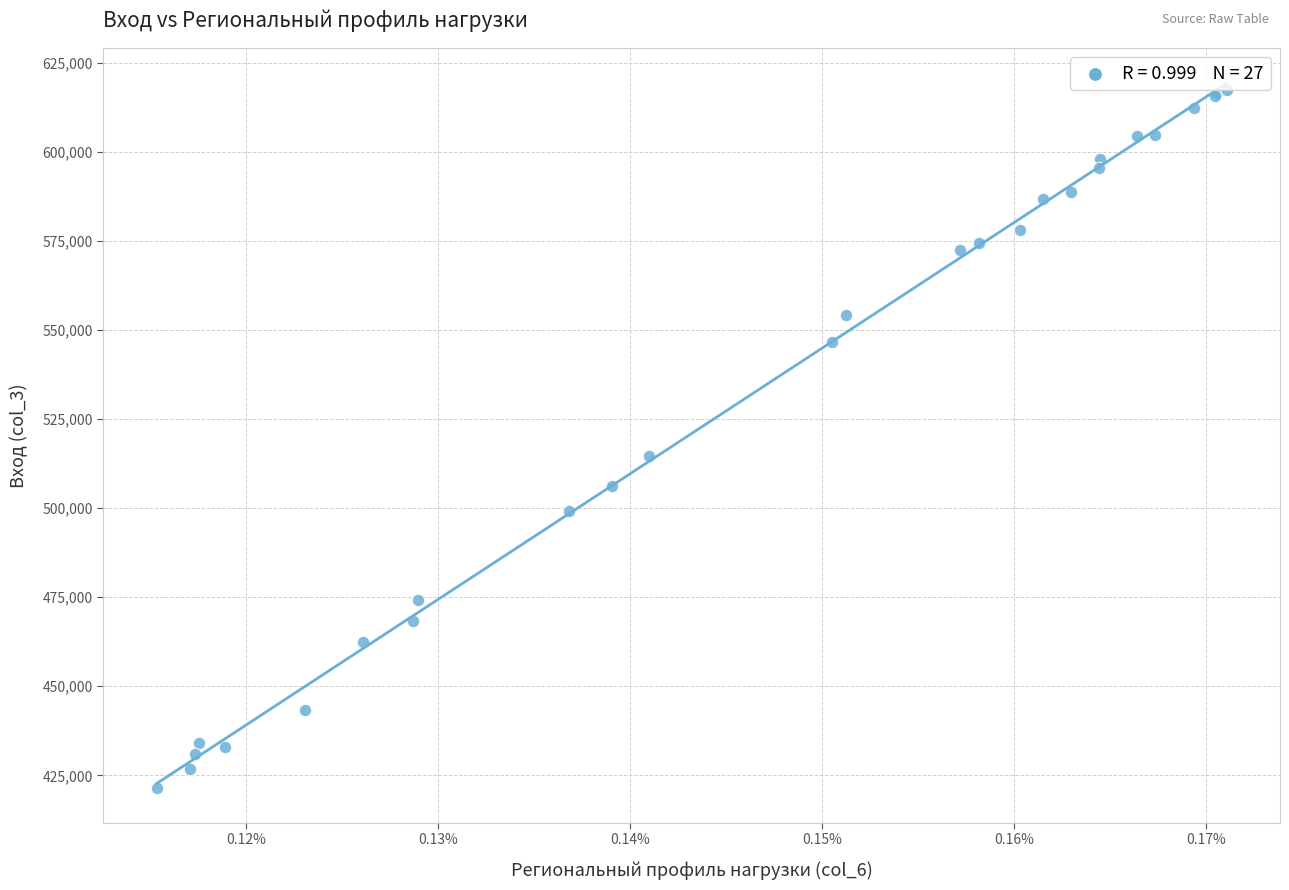

What Y value in the scatter plot is closest to 519392?

514565.0